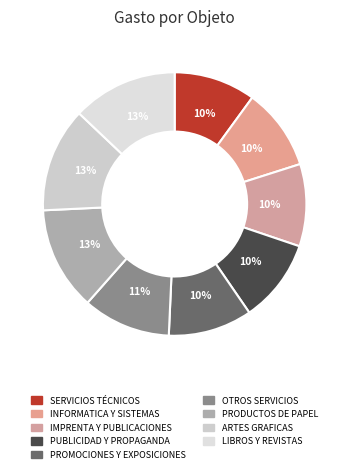

Count the number of slices in the pie.

9